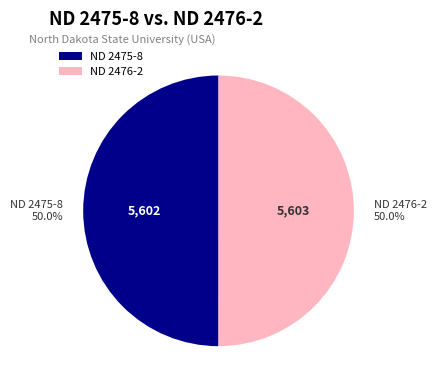

The ND 2476-2 slice represents 50% of the pie. True or false?

True